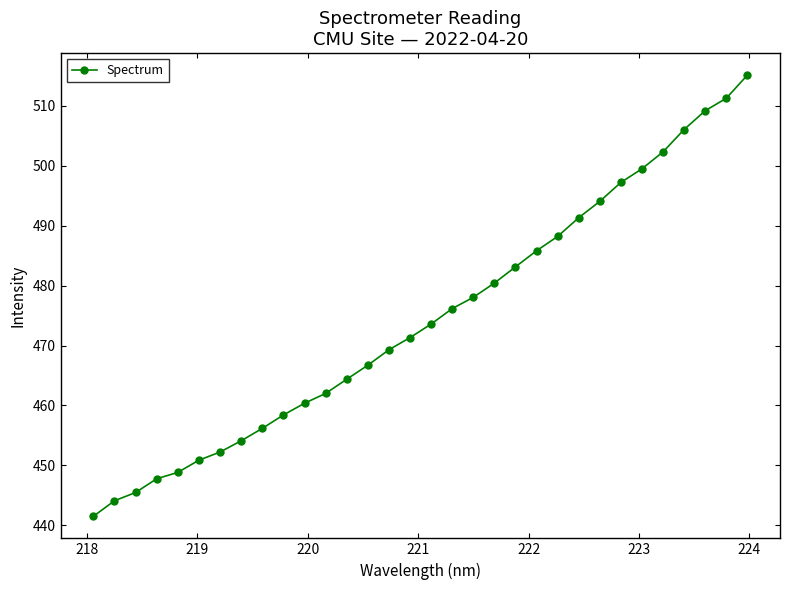

What is the difference between the maximum and minimum values?

73.6